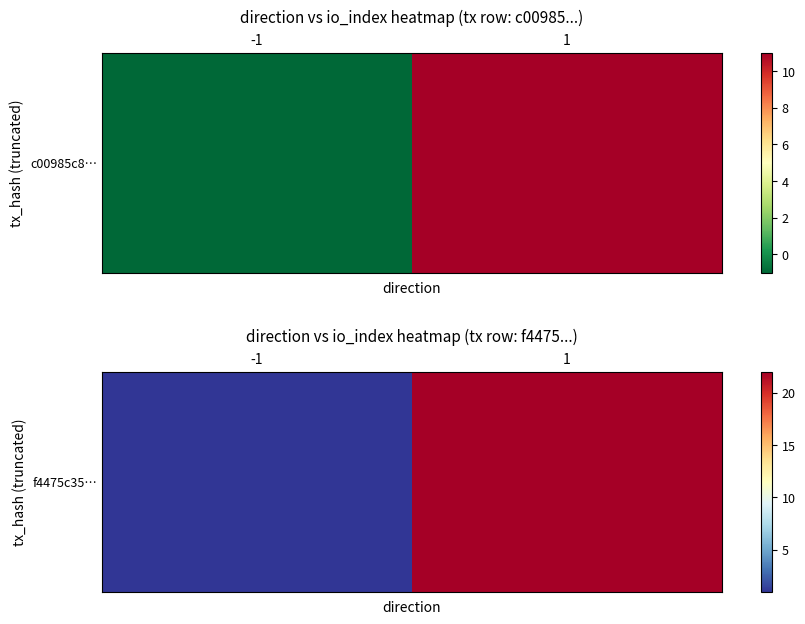

What is the sum of the values at 1 and -1?

23